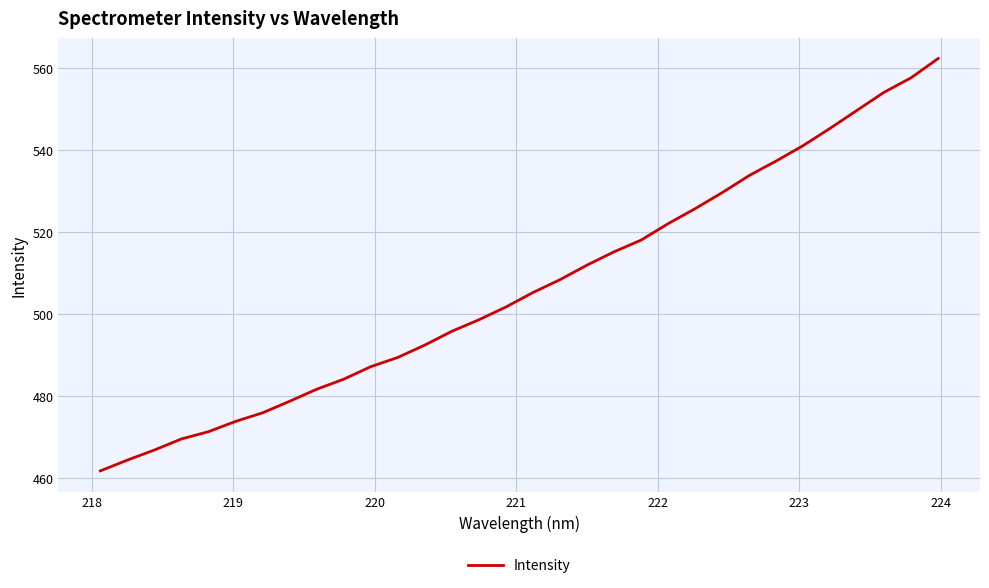

What is the greatest value displayed?

562.4